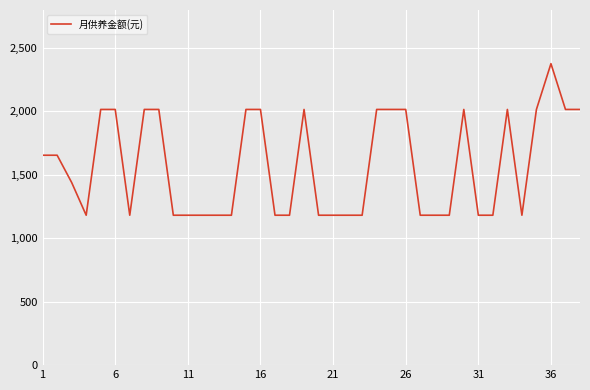

What is the difference between the maximum and minimum values?

1195